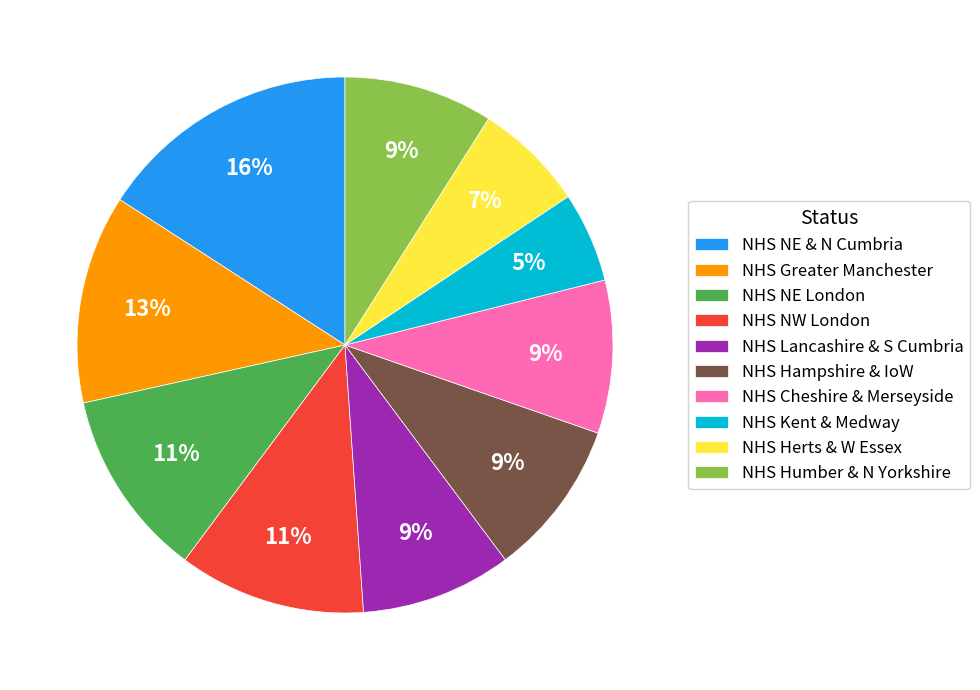

What is the ratio of the value at NHS Cheshire & Merseyside to the value at NHS Hampshire & IoW?

1.0